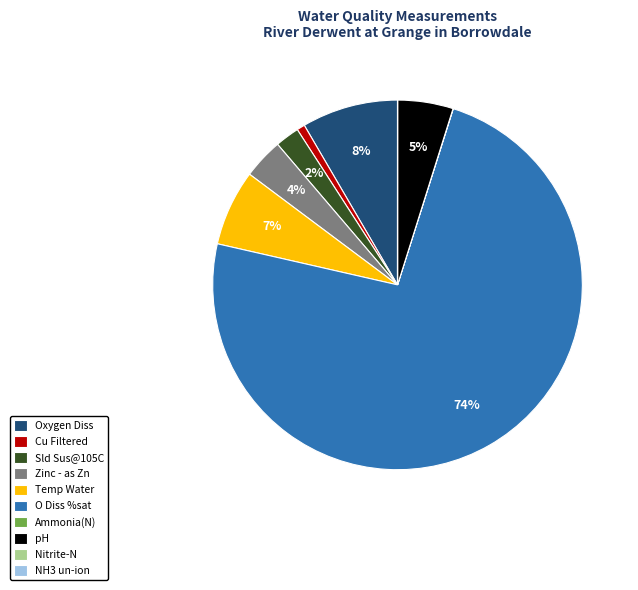

What is the largest slice in the pie chart?

O Diss %sat